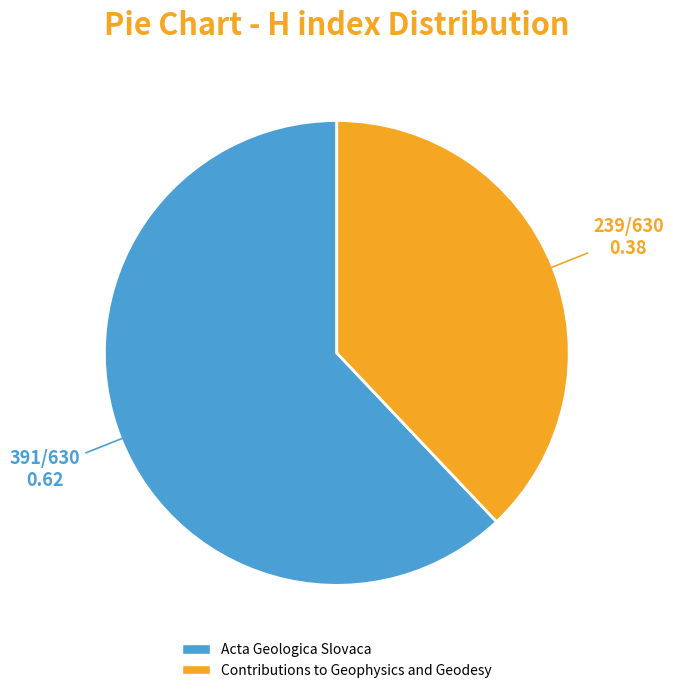

How many segments does this pie chart have?

2